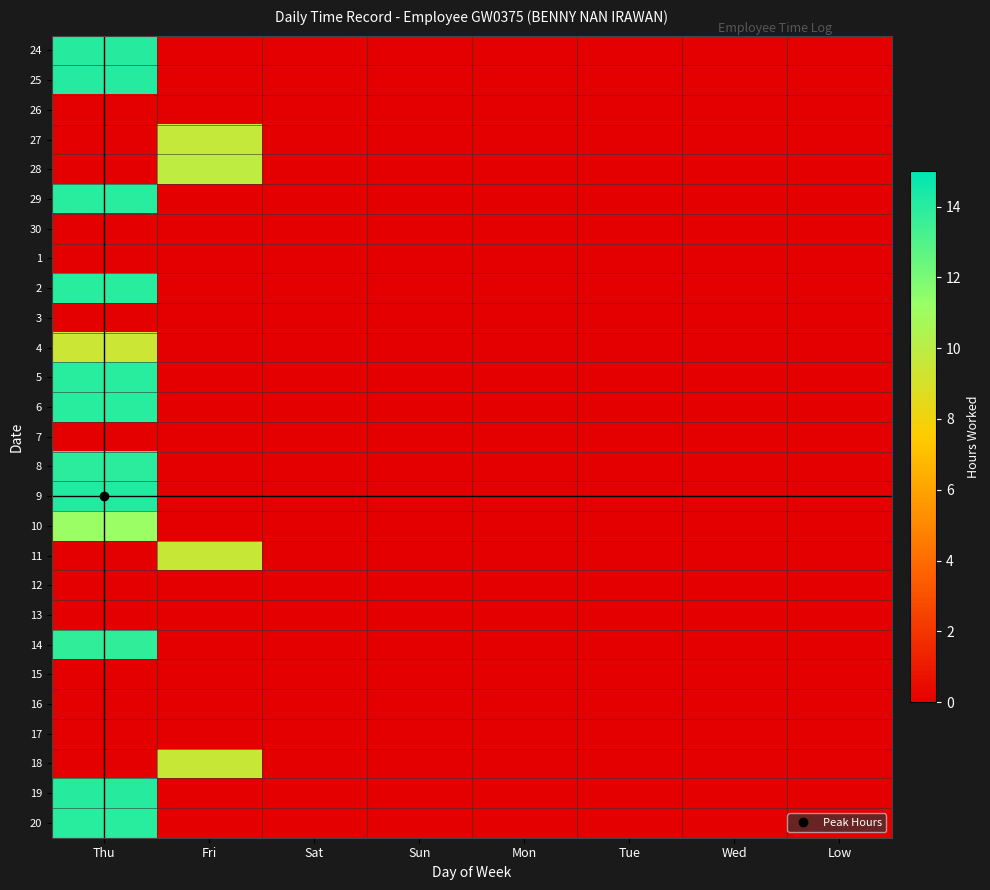

Reading left to right, list all the values displayed in this chart.

24: Thu=14.0	Fri=0.0	Sat=0.0	Sun=0.0	Mon=0.0	Tue=0.0	Wed=0.0	Low=0.0
25: Thu=14.1	Fri=0.0	Sat=0.0	Sun=0.0	Mon=0.0	Tue=0.0	Wed=0.0	Low=0.0
26: Thu=0.0	Fri=0.0	Sat=0.0	Sun=0.0	Mon=0.0	Tue=0.0	Wed=0.0	Low=0.0
27: Thu=0.0	Fri=9.7	Sat=0.0	Sun=0.0	Mon=0.0	Tue=0.0	Wed=0.0	Low=0.0
28: Thu=0.0	Fri=9.9	Sat=0.0	Sun=0.0	Mon=0.0	Tue=0.0	Wed=0.0	Low=0.0
29: Thu=14.0	Fri=0.0	Sat=0.0	Sun=0.0	Mon=0.0	Tue=0.0	Wed=0.0	Low=0.0
30: Thu=0.0	Fri=0.0	Sat=0.0	Sun=0.0	Mon=0.0	Tue=0.0	Wed=0.0	Low=0.0
1: Thu=0.0	Fri=0.0	Sat=0.0	Sun=0.0	Mon=0.0	Tue=0.0	Wed=0.0	Low=0.0
2: Thu=14.0	Fri=0.0	Sat=0.0	Sun=0.0	Mon=0.0	Tue=0.0	Wed=0.0	Low=0.0
3: Thu=0.0	Fri=0.0	Sat=0.0	Sun=0.0	Mon=0.0	Tue=0.0	Wed=0.0	Low=0.0
4: Thu=9.4	Fri=0.0	Sat=0.0	Sun=0.0	Mon=0.0	Tue=0.0	Wed=0.0	Low=0.0
5: Thu=14.0	Fri=0.0	Sat=0.0	Sun=0.0	Mon=0.0	Tue=0.0	Wed=0.0	Low=0.0
6: Thu=14.0	Fri=0.0	Sat=0.0	Sun=0.0	Mon=0.0	Tue=0.0	Wed=0.0	Low=0.0
7: Thu=0.0	Fri=0.0	Sat=0.0	Sun=0.0	Mon=0.0	Tue=0.0	Wed=0.0	Low=0.0
8: Thu=13.9	Fri=0.0	Sat=0.0	Sun=0.0	Mon=0.0	Tue=0.0	Wed=0.0	Low=0.0
9: Thu=14.1	Fri=0.0	Sat=0.0	Sun=0.0	Mon=0.0	Tue=0.0	Wed=0.0	Low=0.0
10: Thu=11.1	Fri=0.0	Sat=0.0	Sun=0.0	Mon=0.0	Tue=0.0	Wed=0.0	Low=0.0
11: Thu=0.0	Fri=9.5	Sat=0.0	Sun=0.0	Mon=0.0	Tue=0.0	Wed=0.0	Low=0.0
12: Thu=0.0	Fri=0.0	Sat=0.0	Sun=0.0	Mon=0.0	Tue=0.0	Wed=0.0	Low=0.0
13: Thu=0.0	Fri=0.0	Sat=0.0	Sun=0.0	Mon=0.0	Tue=0.0	Wed=0.0	Low=0.0
14: Thu=13.8	Fri=0.0	Sat=0.0	Sun=0.0	Mon=0.0	Tue=0.0	Wed=0.0	Low=0.0
15: Thu=0.0	Fri=0.0	Sat=0.0	Sun=0.0	Mon=0.0	Tue=0.0	Wed=0.0	Low=0.0
16: Thu=0.0	Fri=0.0	Sat=0.0	Sun=0.0	Mon=0.0	Tue=0.0	Wed=0.0	Low=0.0
17: Thu=0.0	Fri=0.0	Sat=0.0	Sun=0.0	Mon=0.0	Tue=0.0	Wed=0.0	Low=0.0
18: Thu=0.0	Fri=9.5	Sat=0.0	Sun=0.0	Mon=0.0	Tue=0.0	Wed=0.0	Low=0.0
19: Thu=14.0	Fri=0.0	Sat=0.0	Sun=0.0	Mon=0.0	Tue=0.0	Wed=0.0	Low=0.0
20: Thu=14.0	Fri=0.0	Sat=0.0	Sun=0.0	Mon=0.0	Tue=0.0	Wed=0.0	Low=0.0